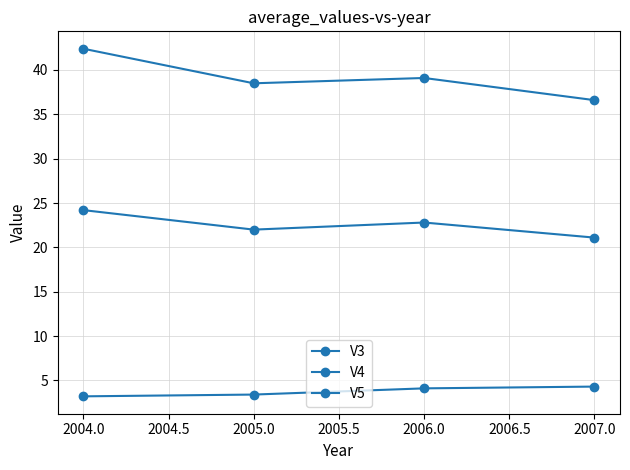

Is the value of V5 at 2004.0 greater than the value of V4 at 2005.0?

Yes